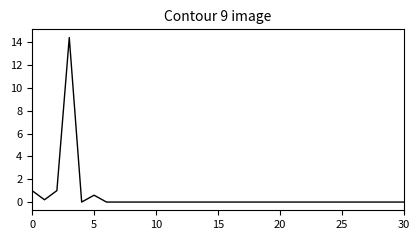

What is the difference between the maximum and minimum values?

14.4